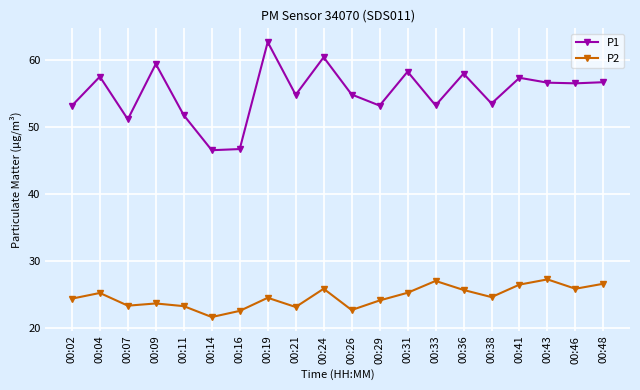

True or false: P1 has a value of 10.2 at 00:14.

False